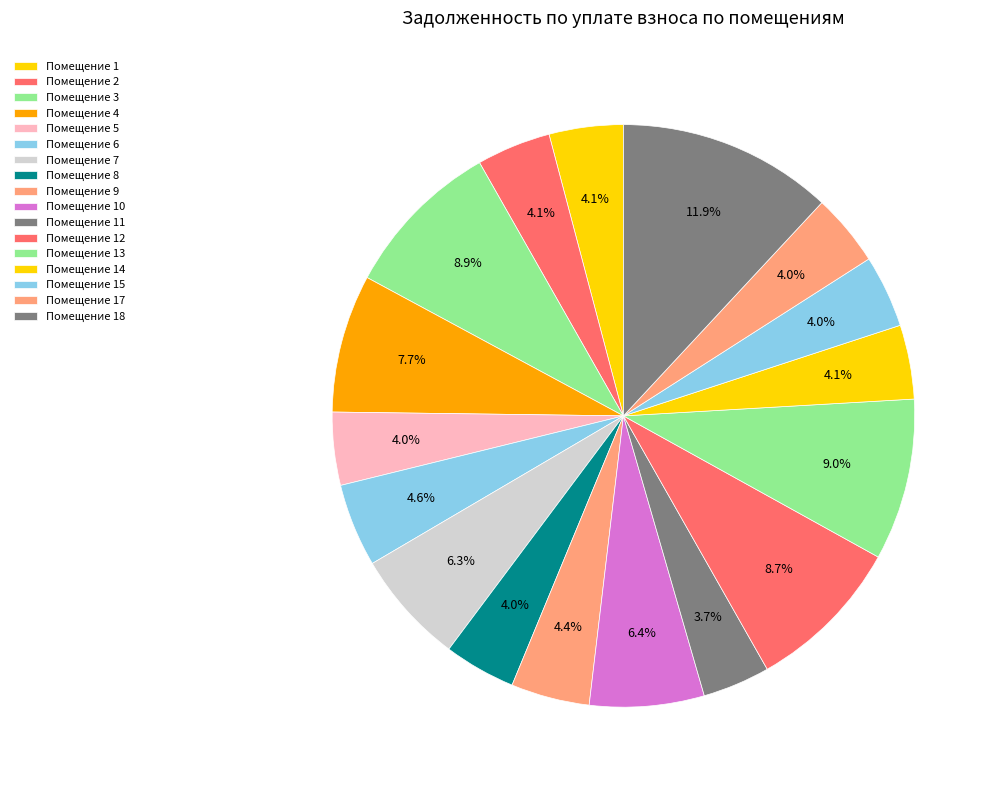

How many segments does this pie chart have?

17